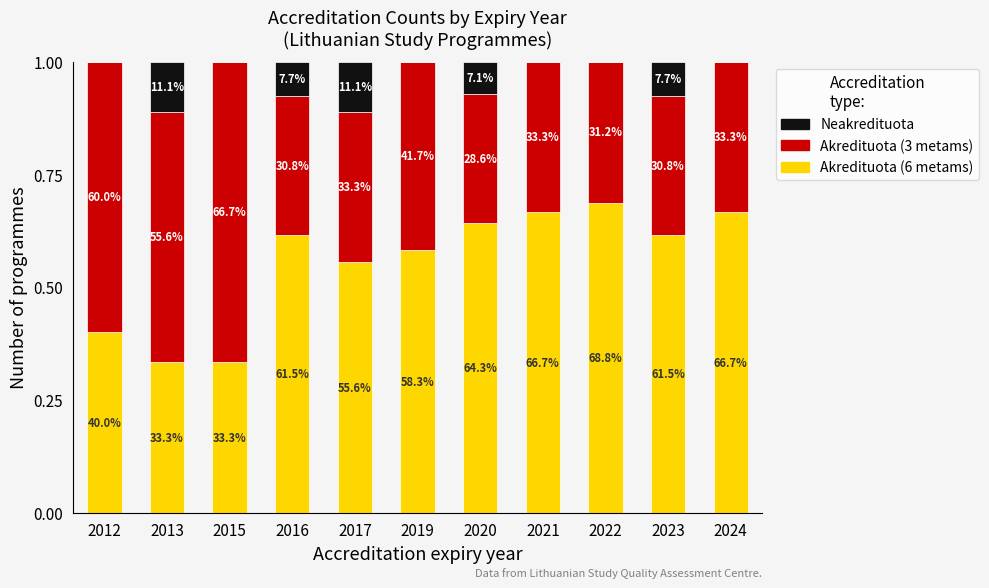

Does the chart contain stacked bars?

Yes